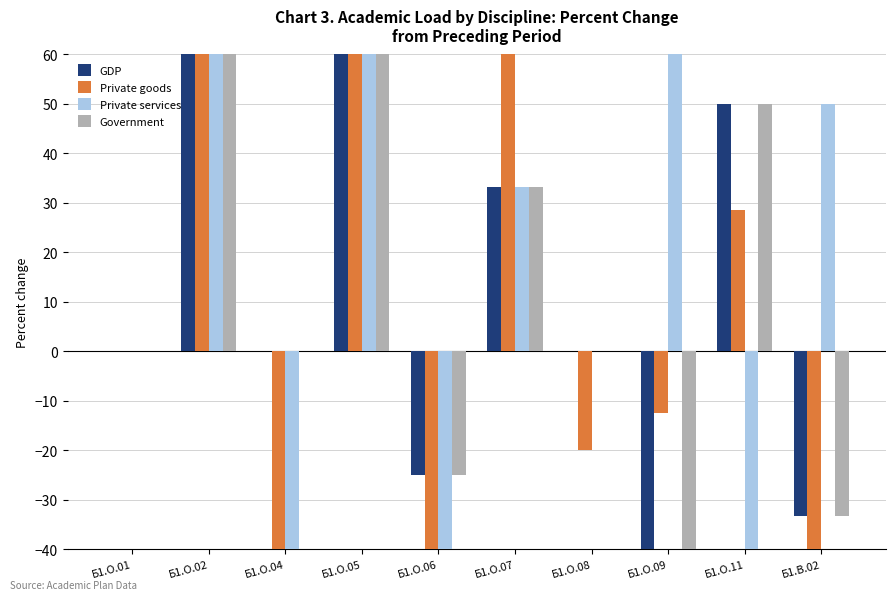

What is the spread (max minus min) of values at Б1.О.11?

92.9